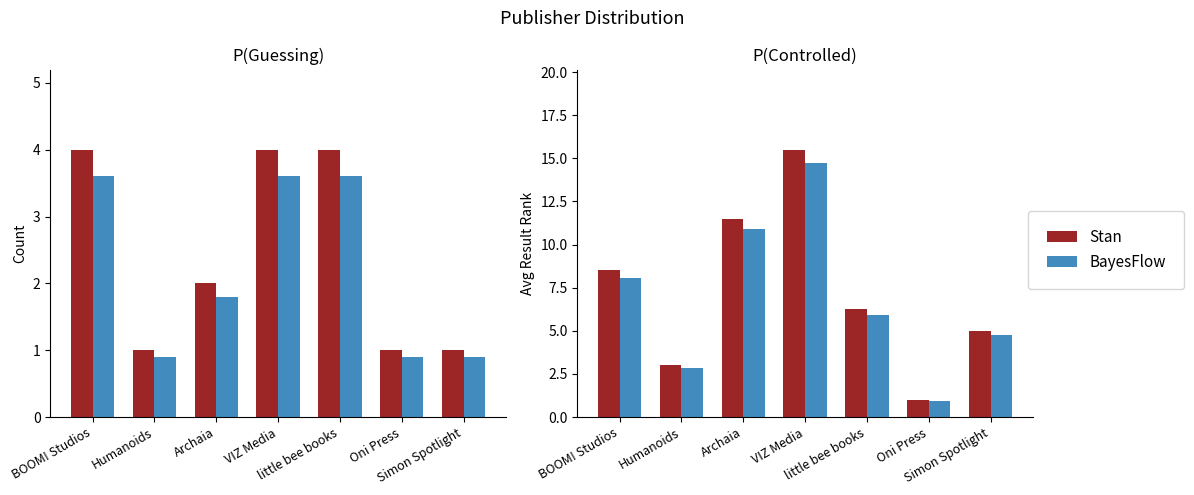

Rank the series at little bee books from highest to lowest value.

Stan, BayesFlow